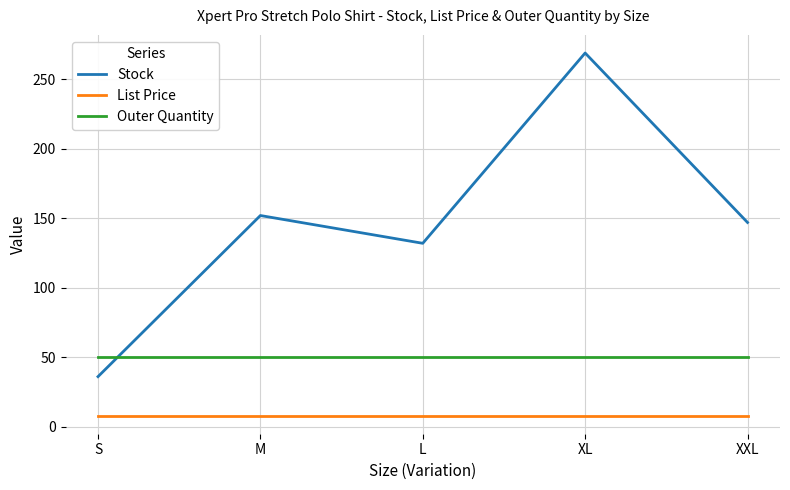

Read the Stock value at L.

132.0